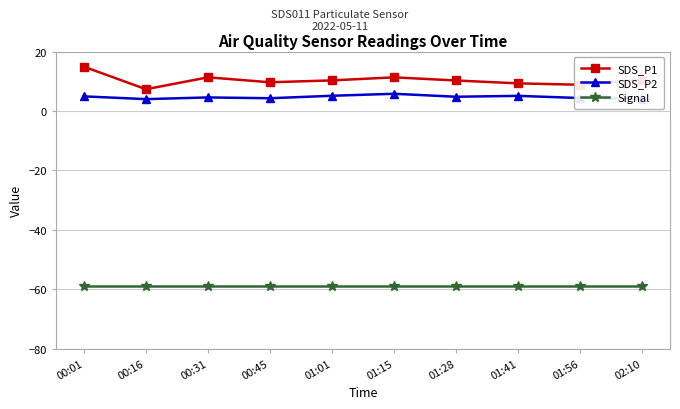

Which series has the largest total across all categories?

SDS_P1